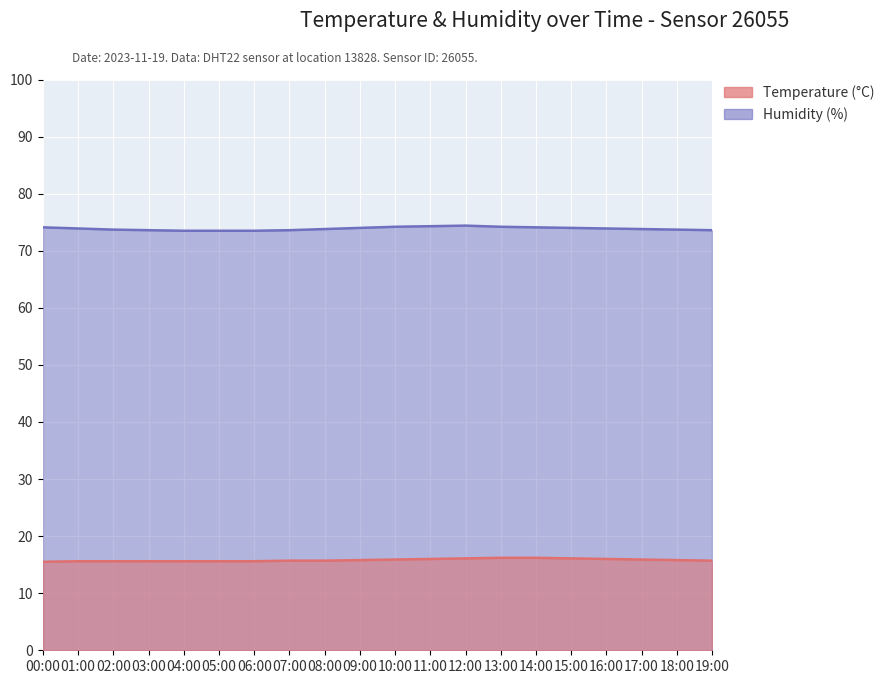

True or false: Temperature has more than 2 interior local peaks.

False